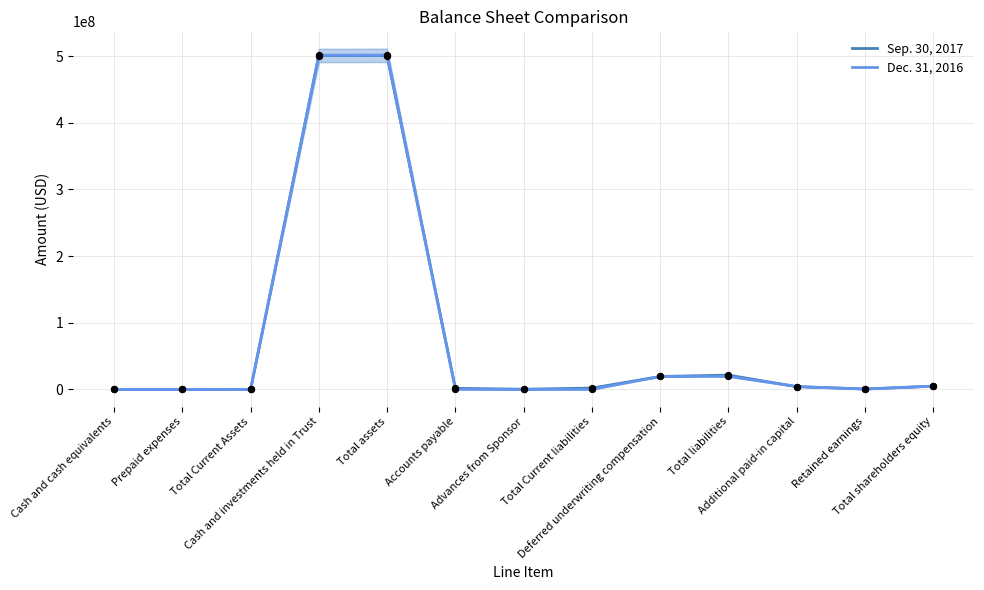

Which series has the largest Y range (max minus min)?

Dec. 31, 2016